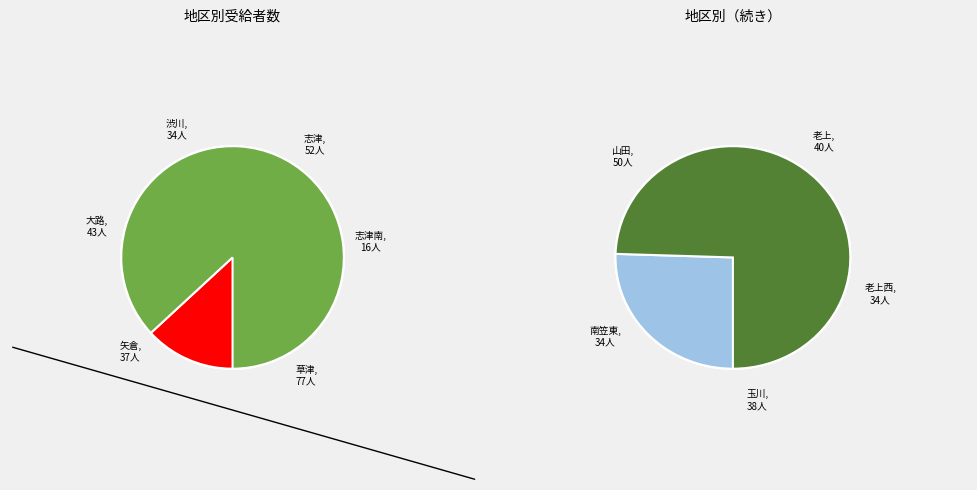

Combined, do 矢倉 and 玉川 account for over 50%?

No